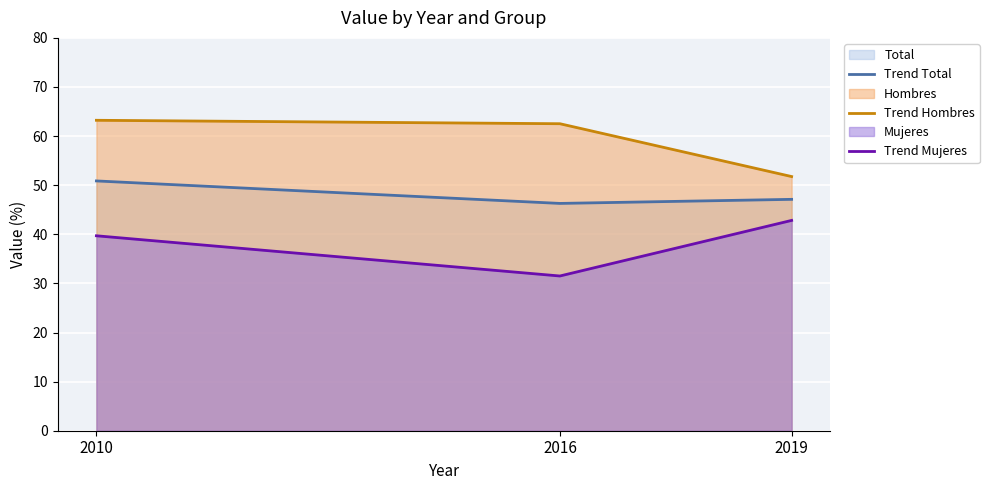

How many lines are shown in the chart?

3